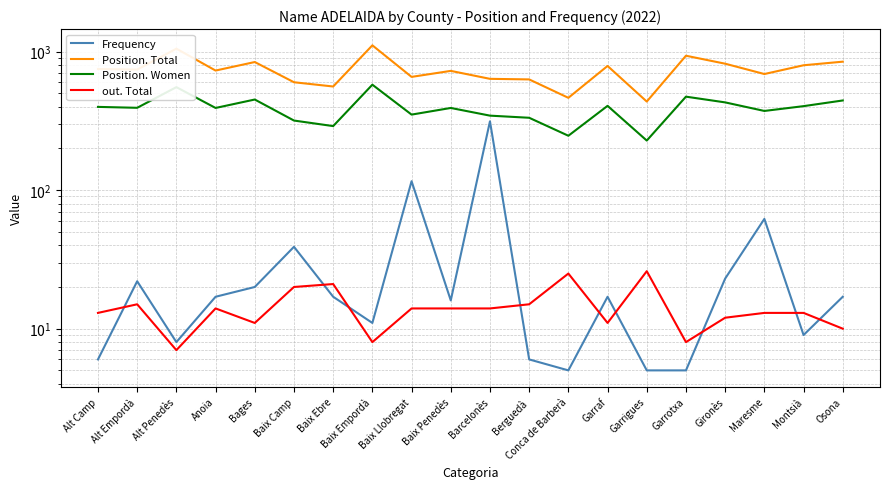

What is the difference between the maximum and minimum values in the out. Total series?

19